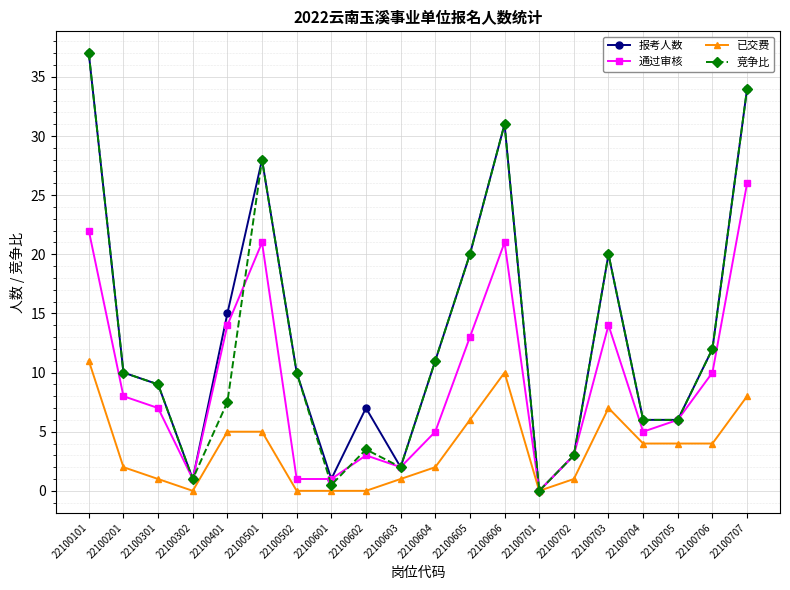

At which label does 通过审核 reach its minimum?

22100701